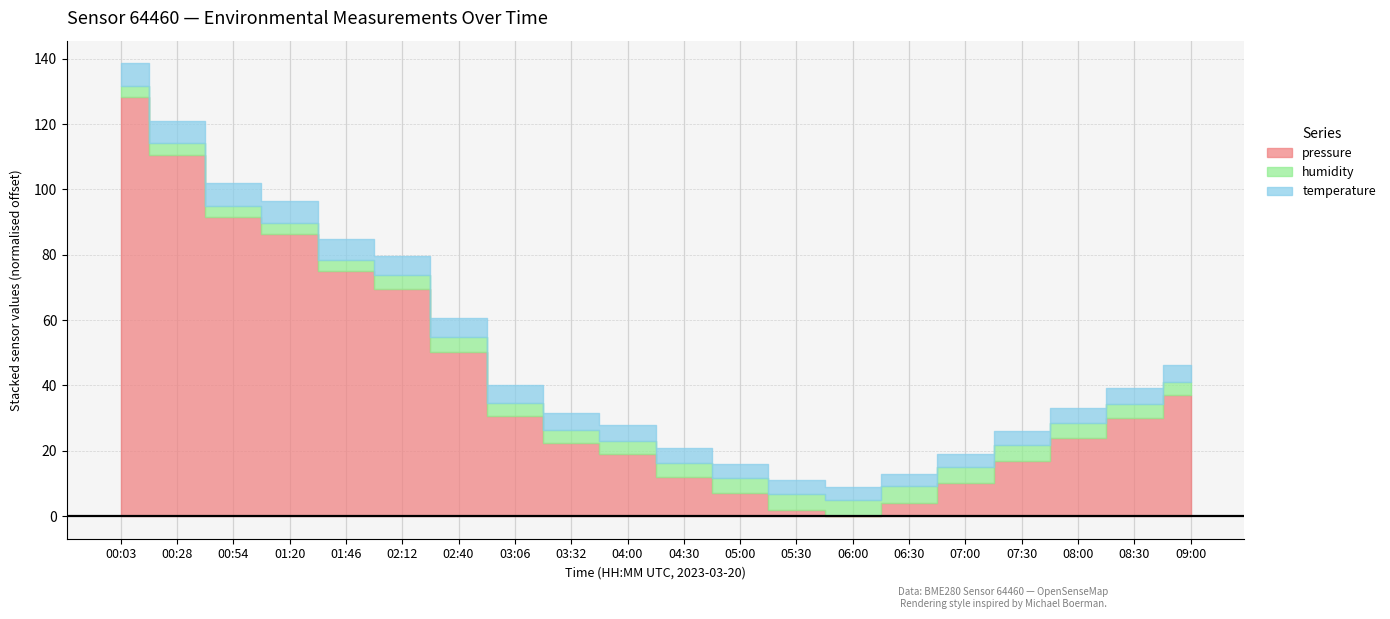

Which category has the lowest value in the humidity series?

00:54